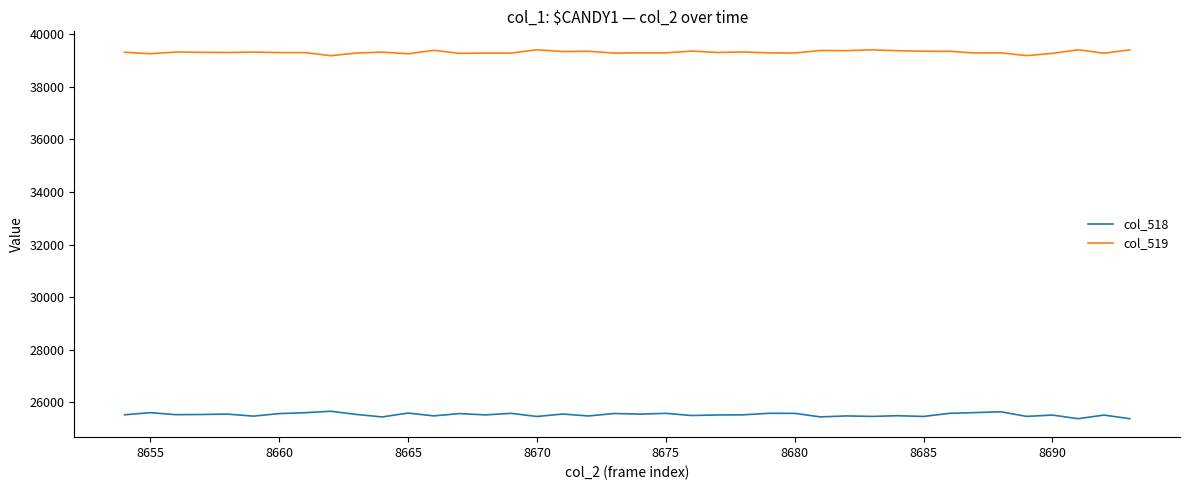

What is the smallest value displayed?

25378